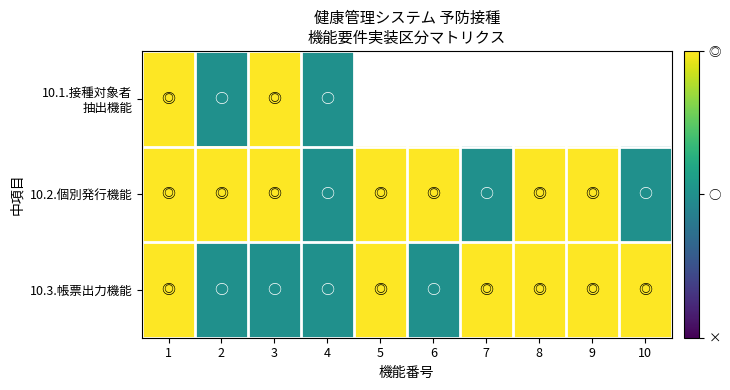

How many categories are shown in the chart?

10